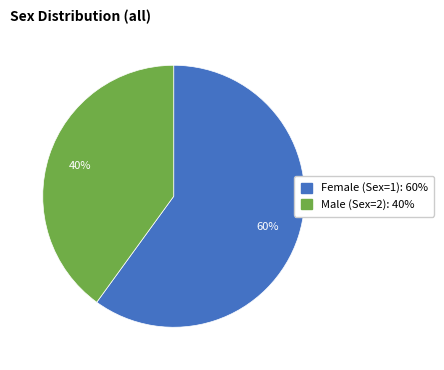

Combined, do Male (Sex=2) and Female (Sex=1) account for over 50%?

Yes